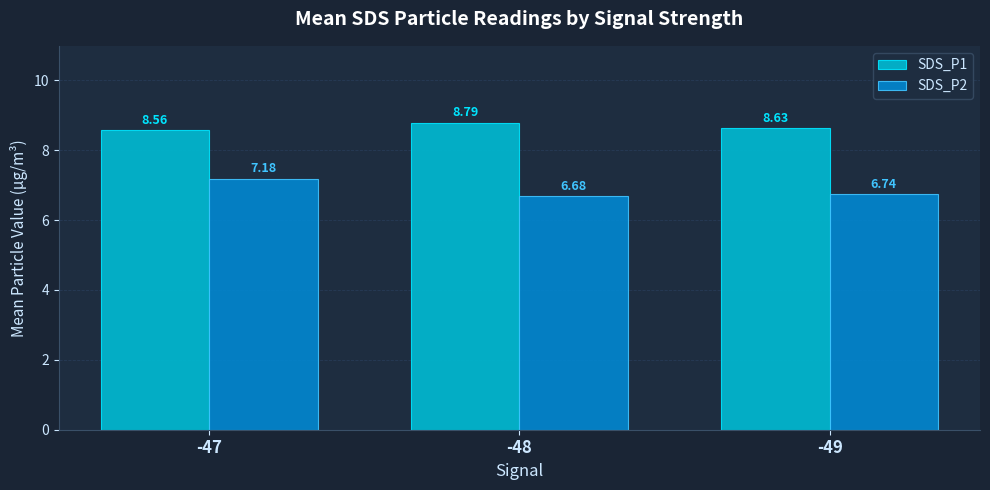

Between -47 and -48, which series saw the biggest shift?

SDS_P2